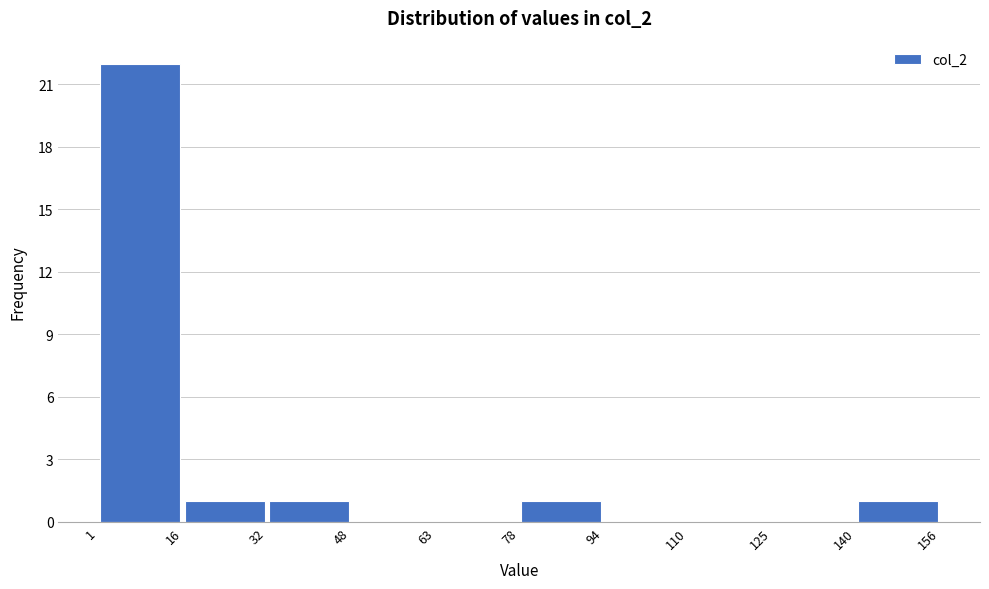

Reading left to right, transcribe this chart: for each bar, give the range it covers on the x-axis and its height. The values are not printed on the chart, so give them approximately, as read against the axis.

1 to 16: 22
16 to 32: 1
32 to 48: 1
48 to 63: 0
63 to 78: 0
78 to 94: 1
94 to 110: 0
110 to 125: 0
125 to 140: 0
140 to 156: 1